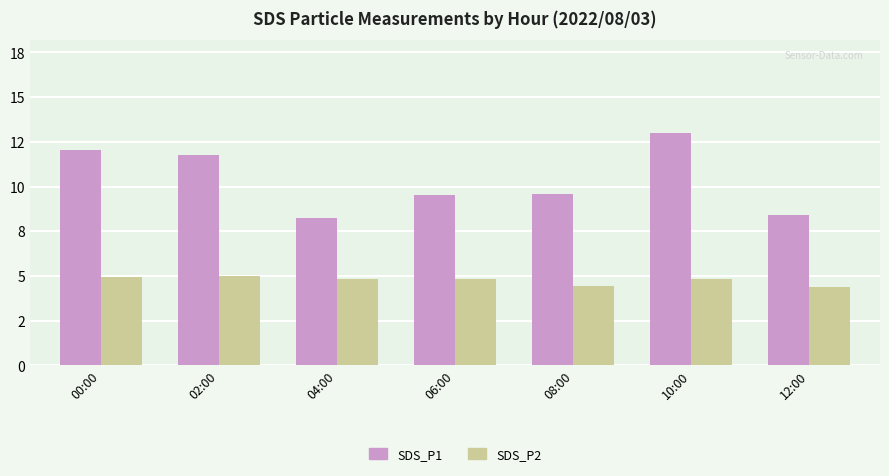

Reading left to right, what are all the values shown in this chart?

SDS_P1: 00:00=12.1	02:00=11.8	04:00=8.2	06:00=9.5	08:00=9.6	10:00=13.0	12:00=8.4
SDS_P2: 00:00=4.9	02:00=5.0	04:00=4.8	06:00=4.8	08:00=4.5	10:00=4.8	12:00=4.4